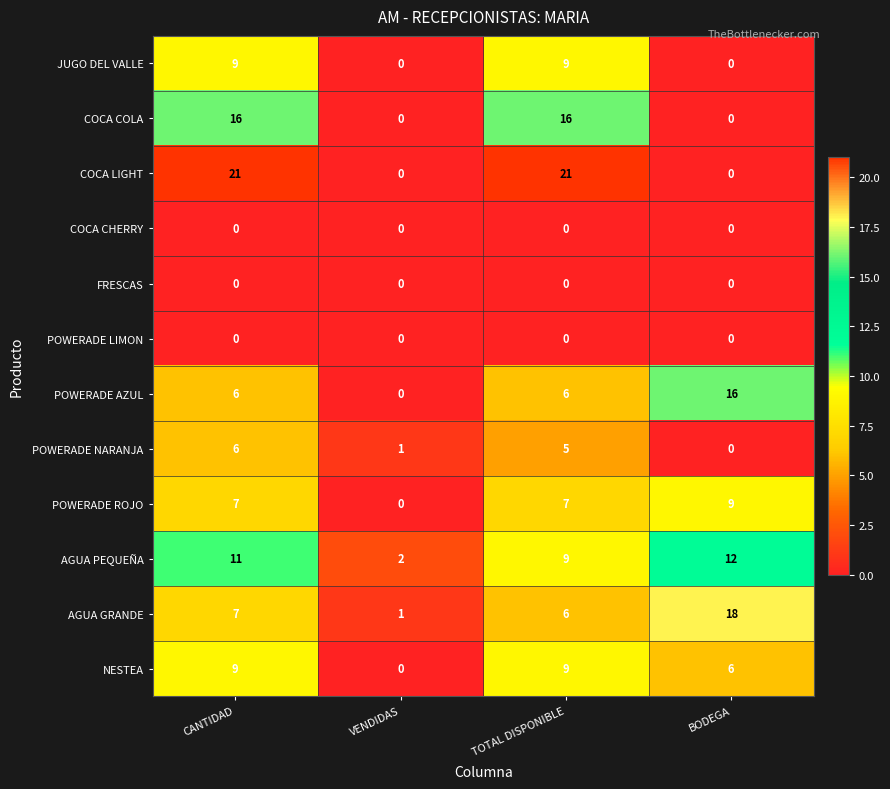

Which series changed the most between TOTAL DISPONIBLE and BODEGA?

COCA LIGHT